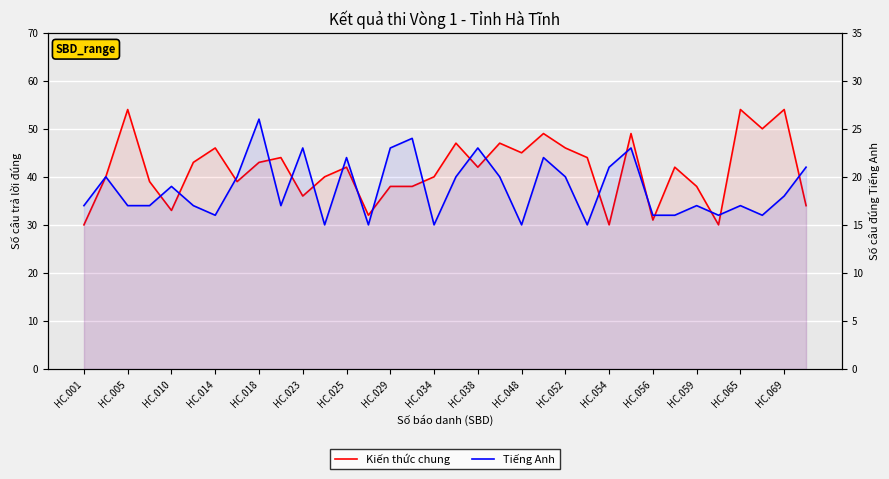

Rank the series at 17 from lowest to highest value.

Tiếng Anh, Kiến thức chung